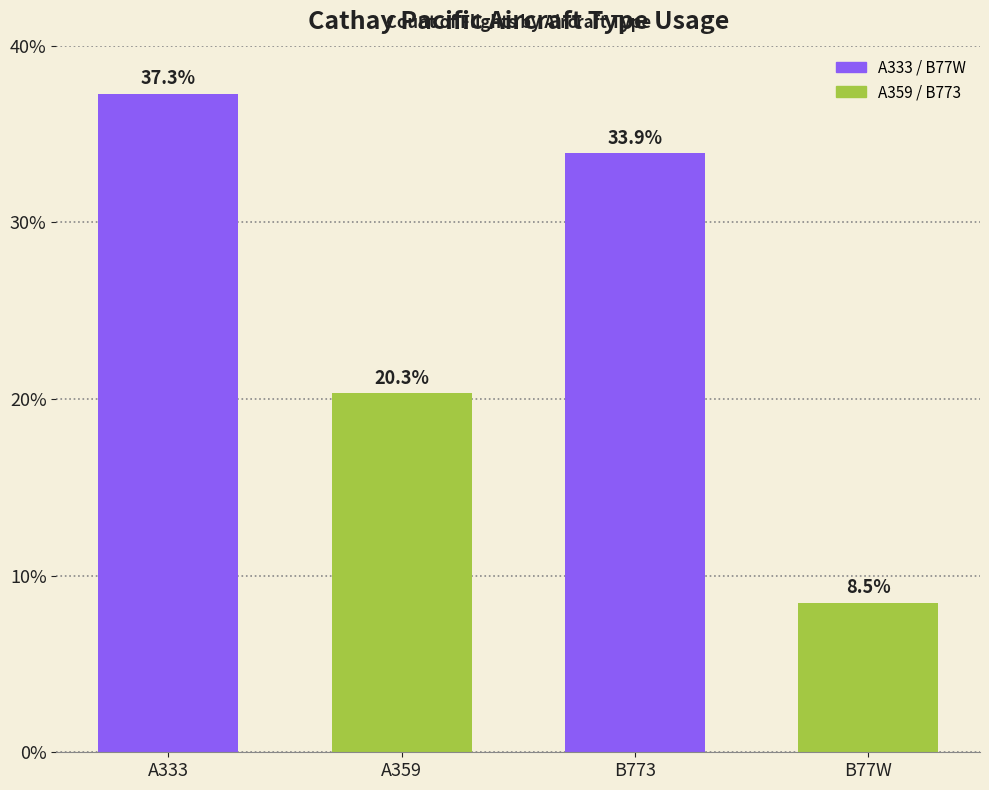

Reading left to right, transcribe all the data shown in this chart.

A333=37.3	A359=20.3	B773=33.9	B77W=8.5